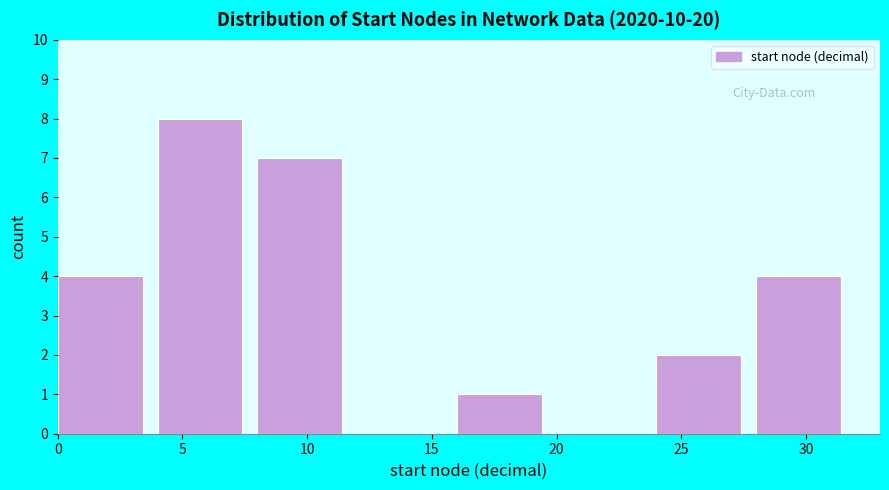

What is the height of the bar covering 0 to 4 on the x-axis? The values are not printed on the chart, so give them approximately, as read against the axis.

4